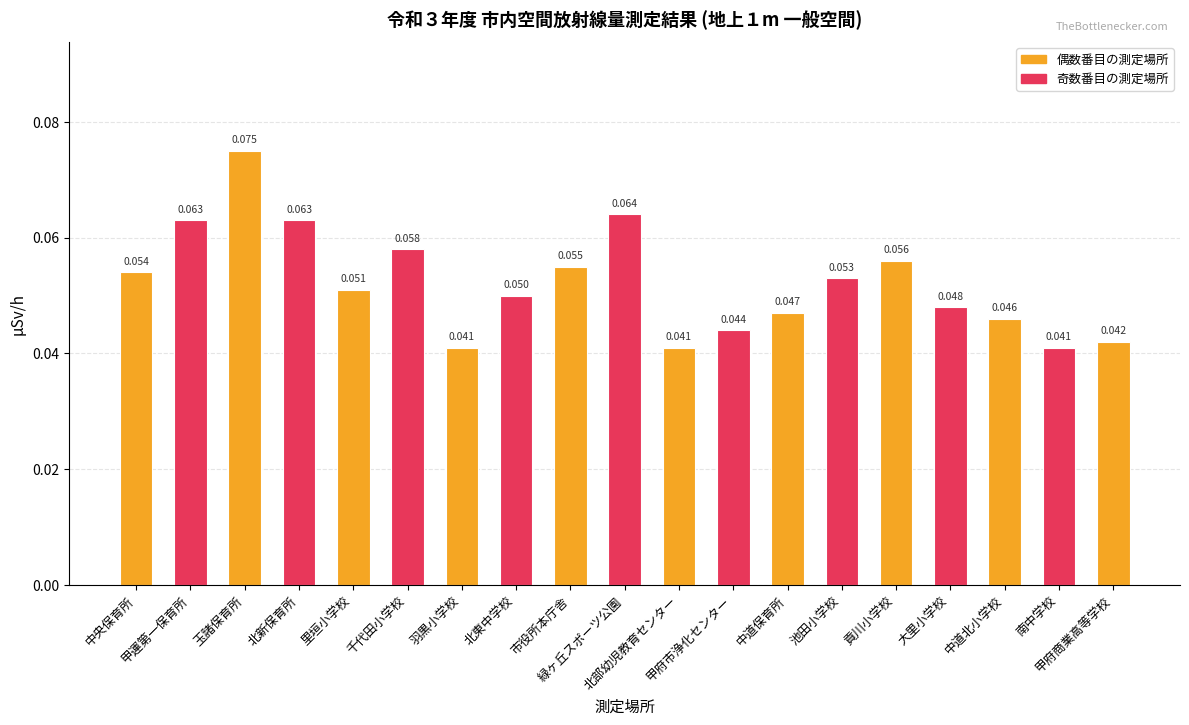

The chart shows a value of 0.1 at 池田小学校. True or false?

True